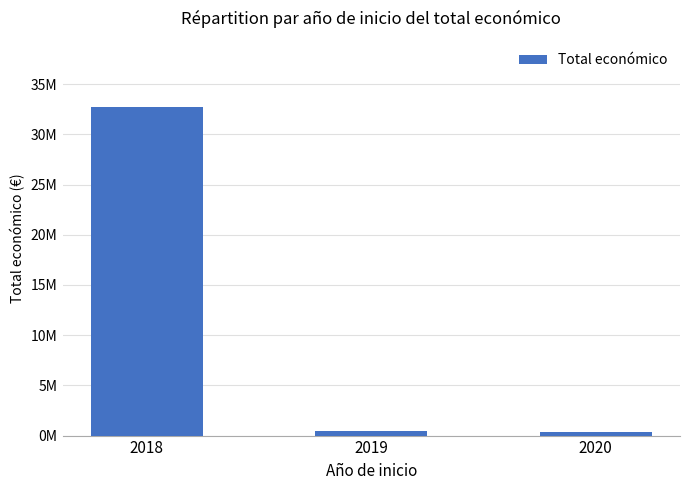

True or false: the data shows 32765933 at 2018.

True